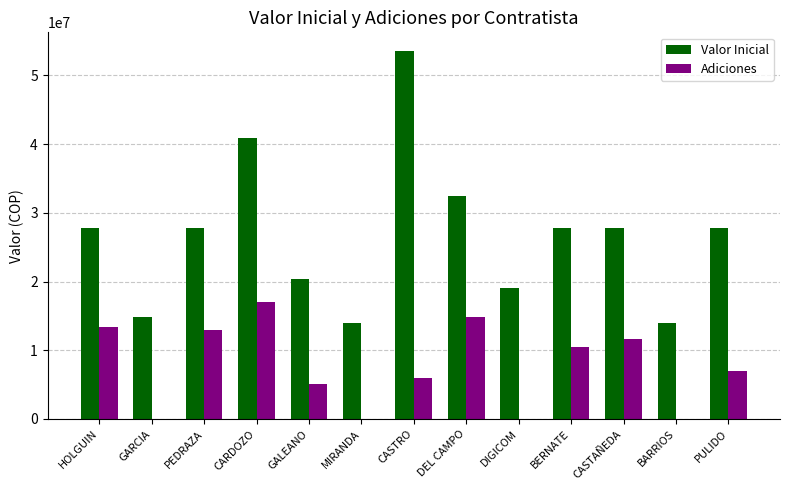

What is the average value of the Adiciones series?

7551897